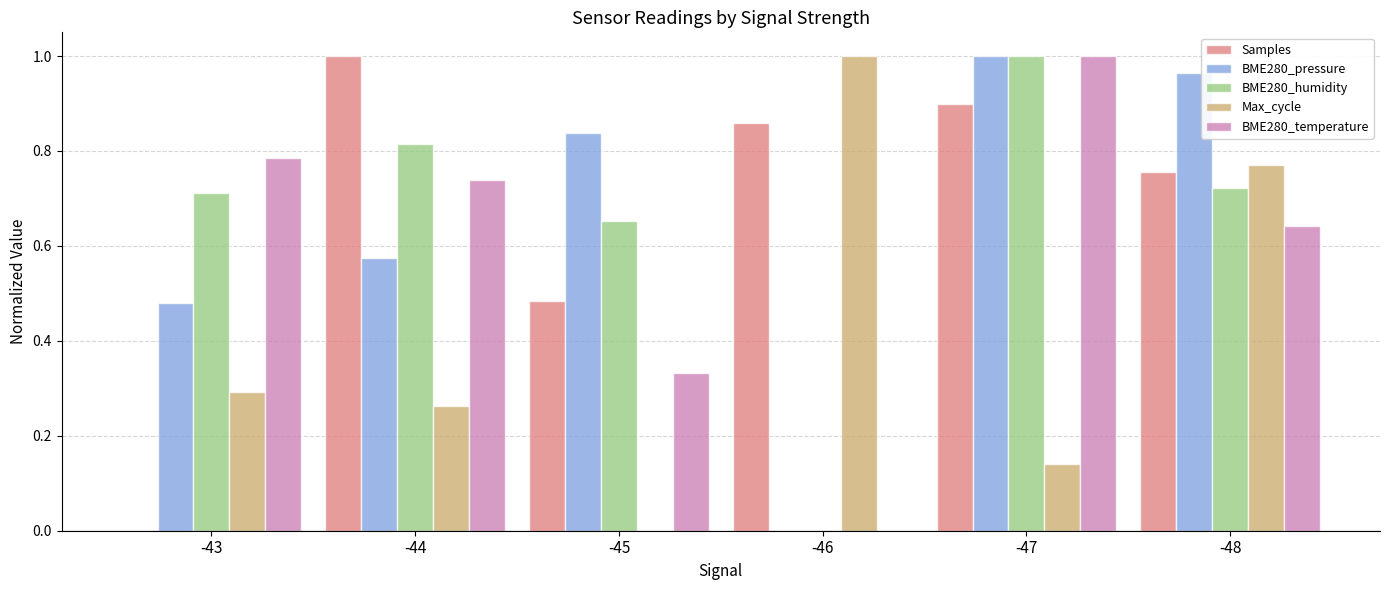

Which series changed the most between -43 and -47?

Samples